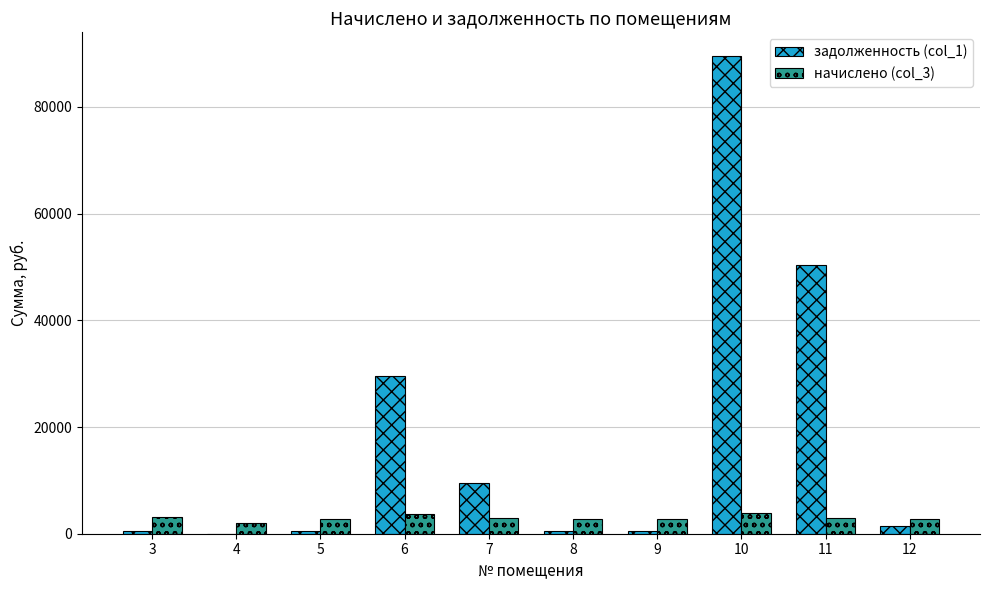

How many groups of bars are there?

10